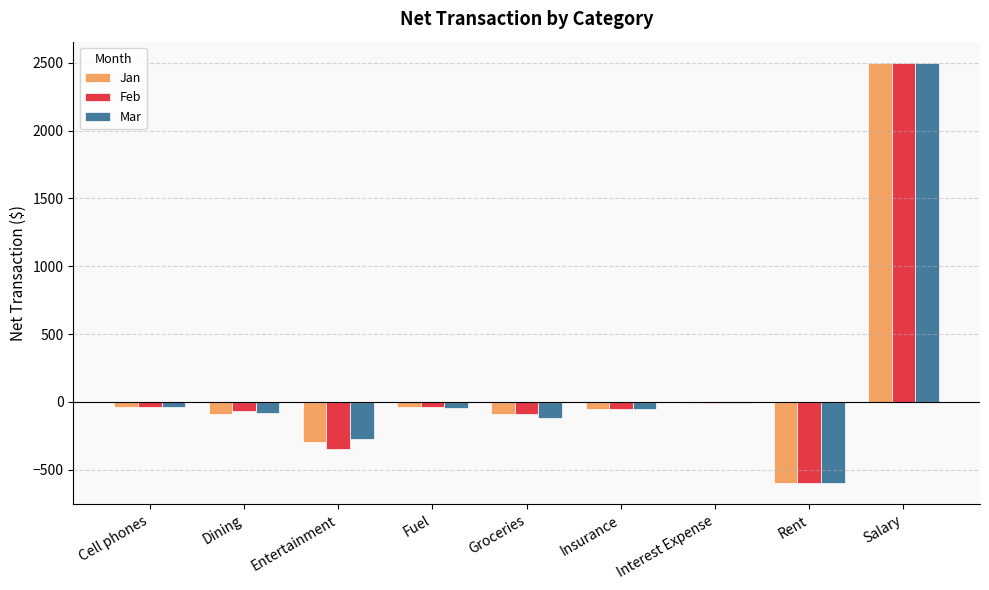

Which series changed the most between Fuel and Rent?

Jan